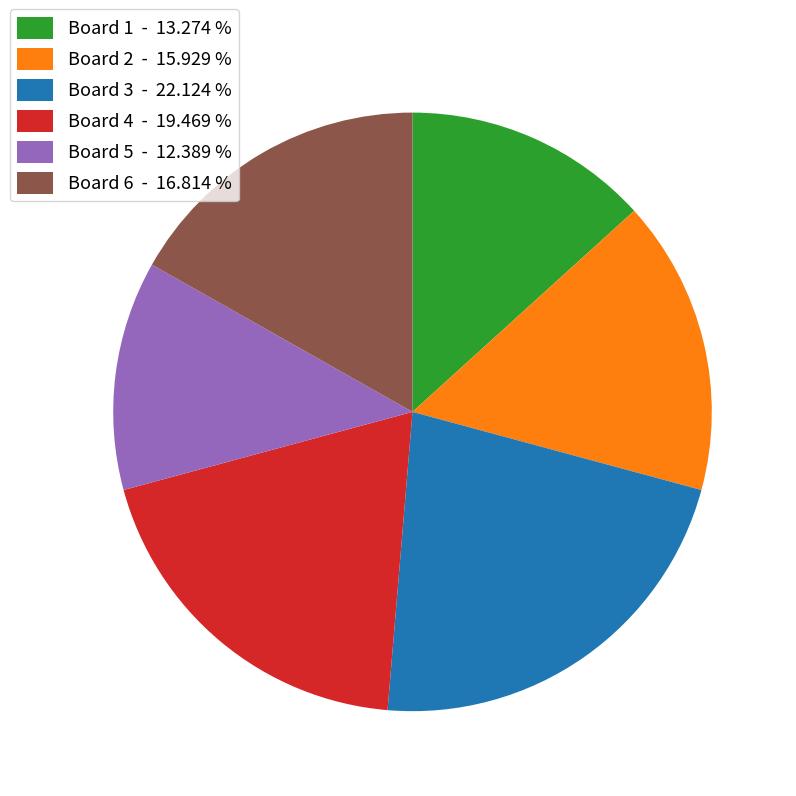

Does any single category account for the majority?

No